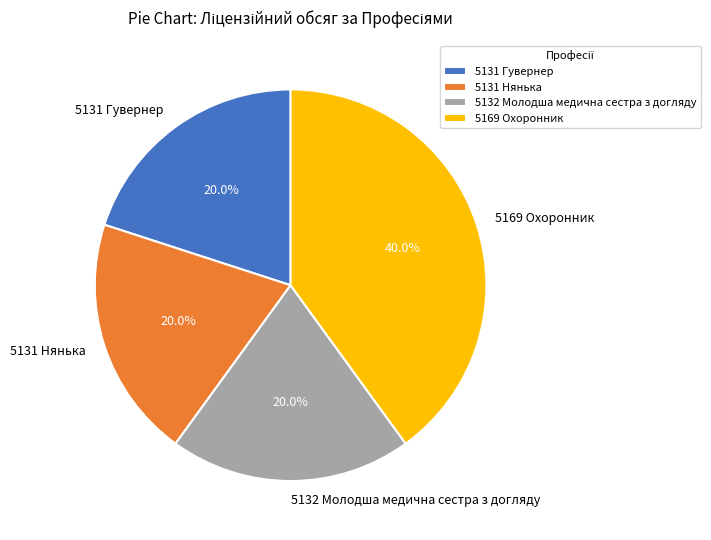

Which has a higher value, 5131 Гувернер or 5169 Охоронник?

5169 Охоронник